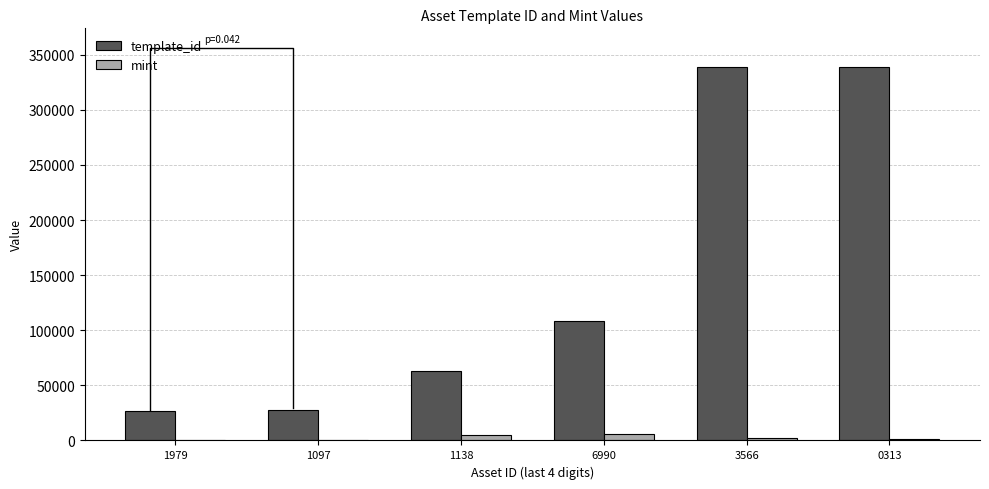

What is the label of the 6th bar from the left?

0313